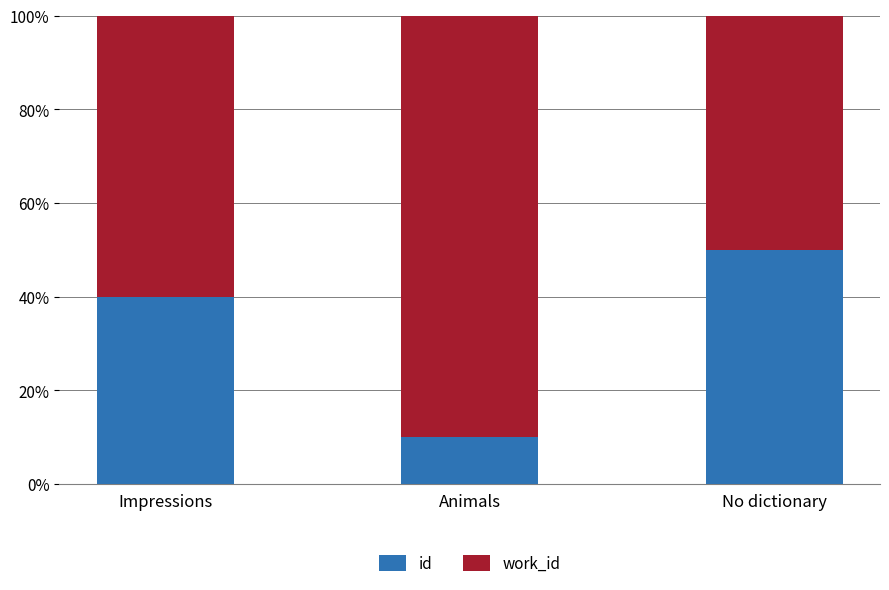

Reading left to right, what are the values for id?

40	10	50